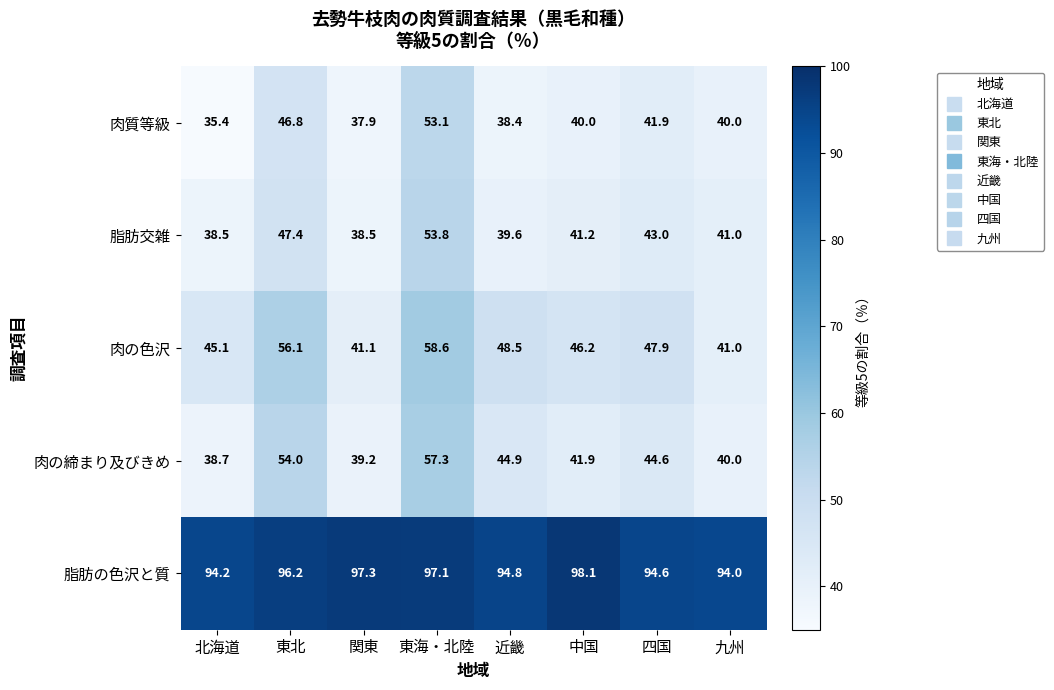

Where is 肉の締まり及びきめ nearest to the value 48?

近畿